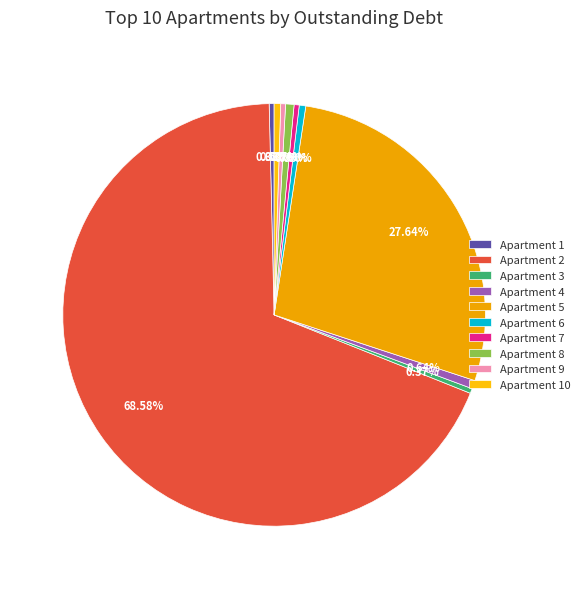

How many slices are in this pie chart?

10